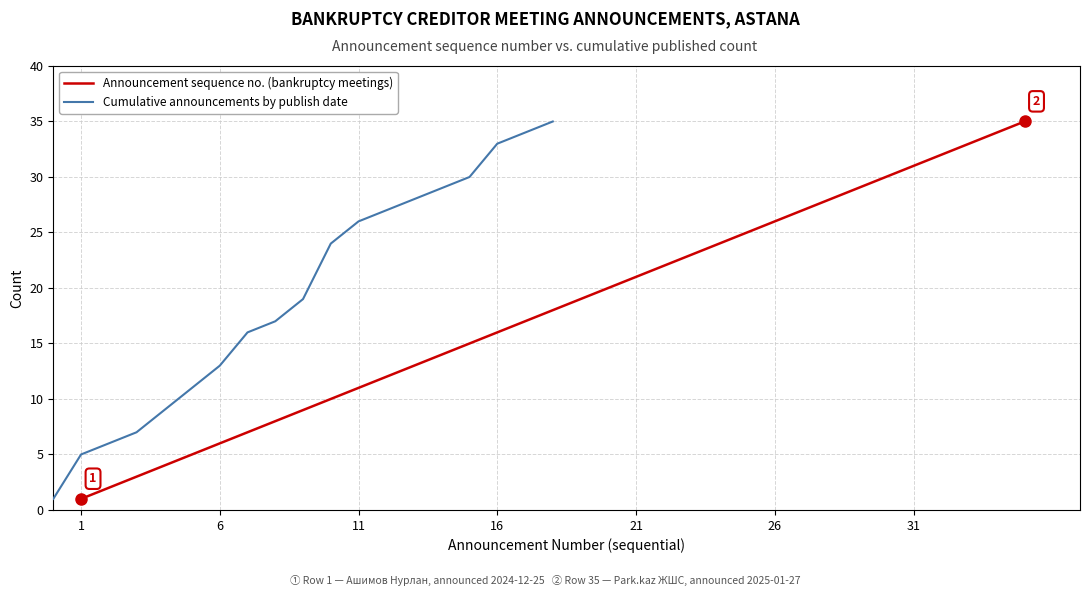

True or false: there are more than 0 points higher than both neighbors.

False